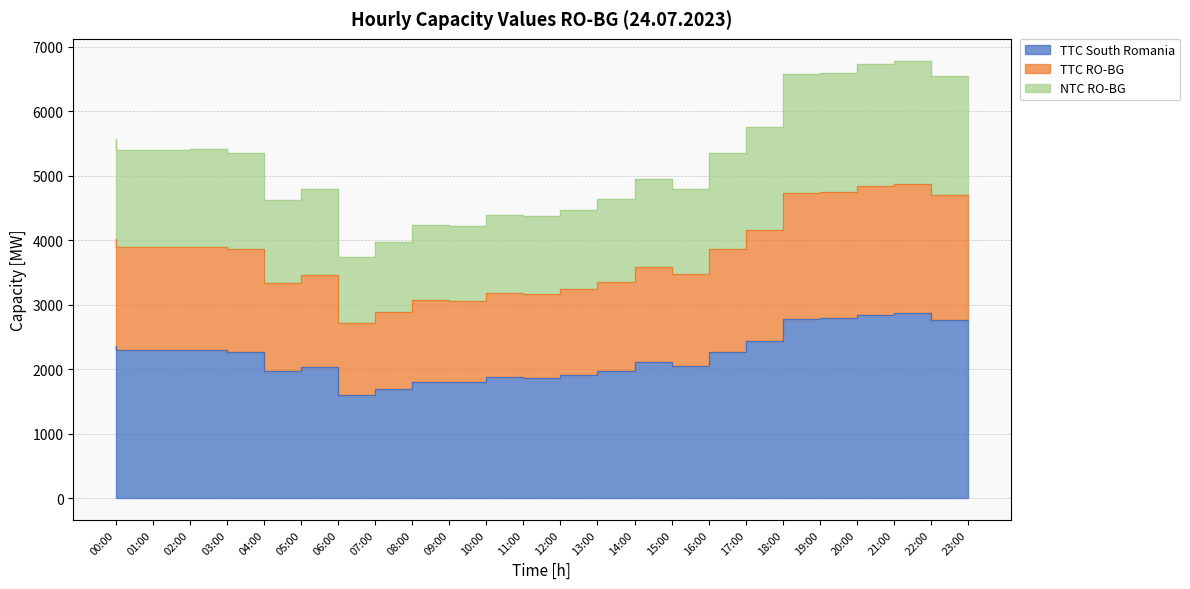

At which label does TTC South Romania first exceed 2274?

00:00